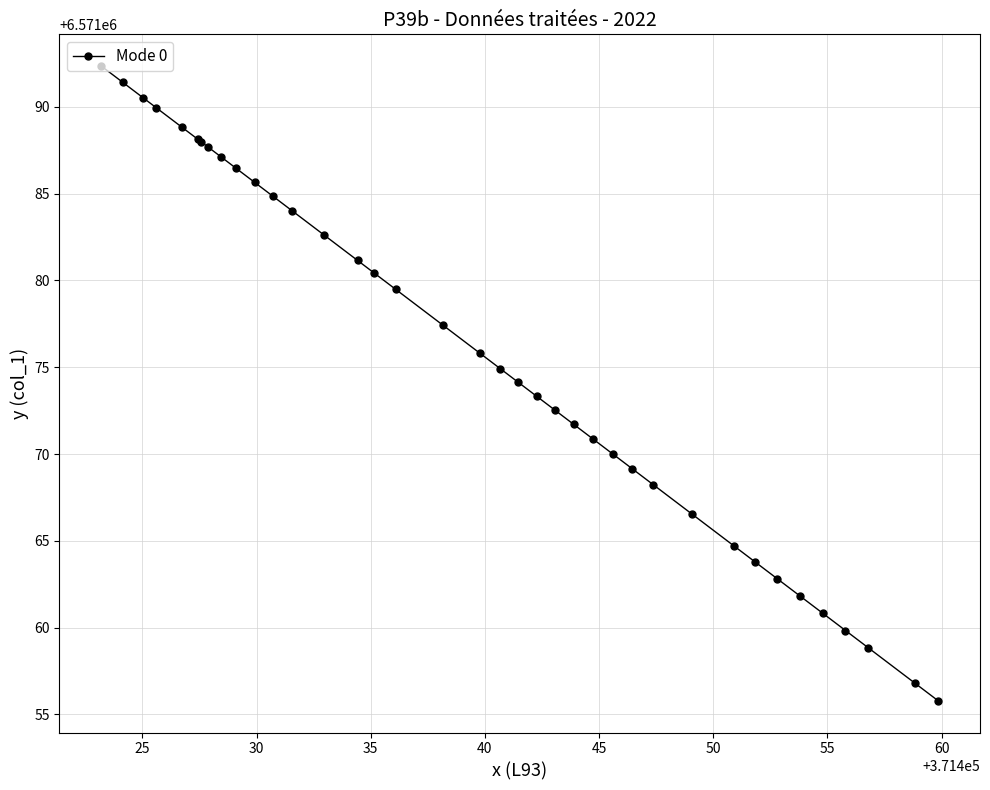

What is the sum of all values?

249700878.6